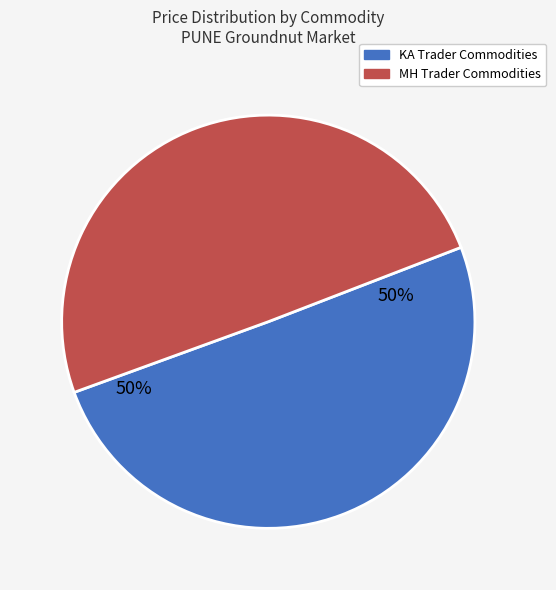

To the nearest percent, what is the average slice percentage?

50%